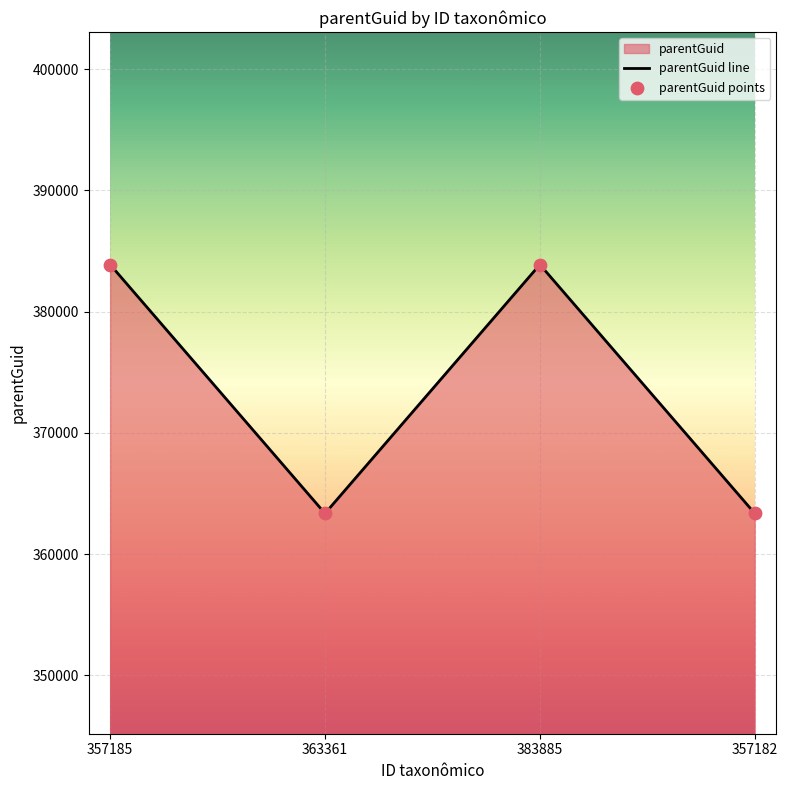

True or false: the data shows 383883 at 357185.

True